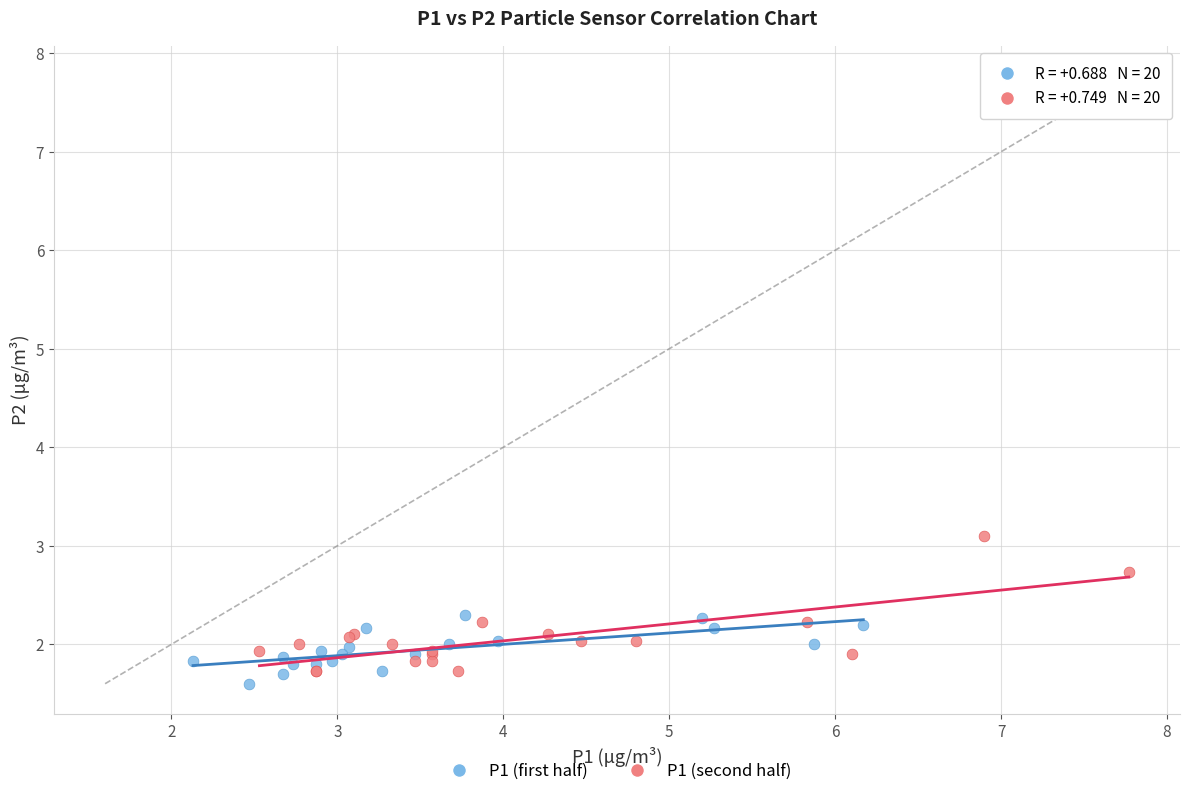

Which series contains the highest Y value?

P1 (second half)